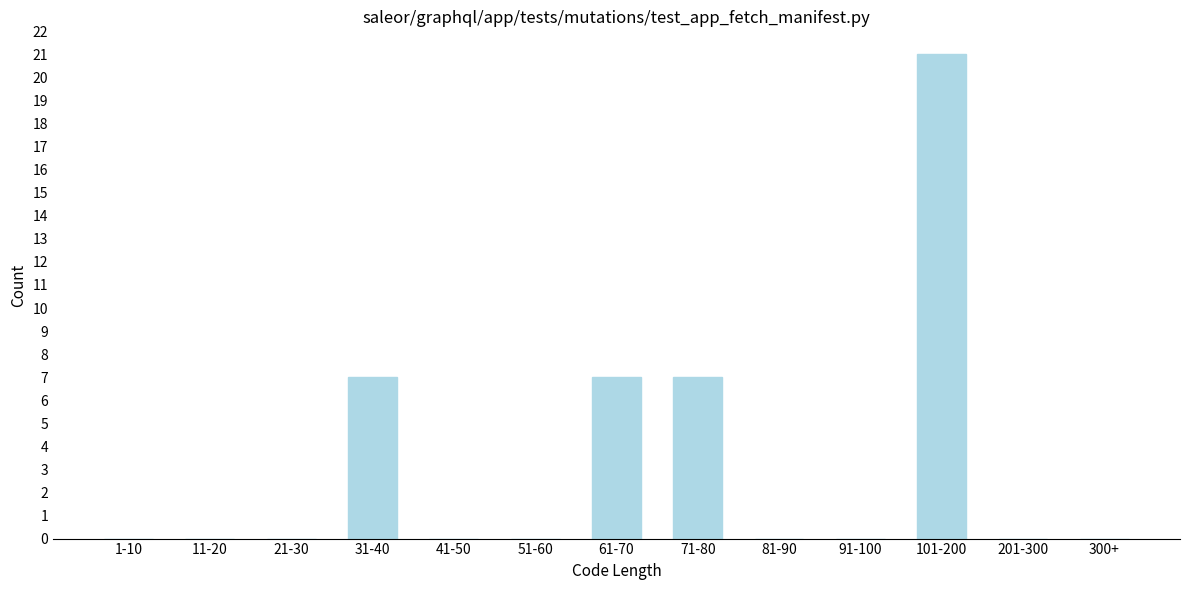

Reading right to left, what are all the values shown in this chart?

300+=0	201-300=0	101-200=21	91-100=0	81-90=0	71-80=7	61-70=7	51-60=0	41-50=0	31-40=7	21-30=0	11-20=0	1-10=0